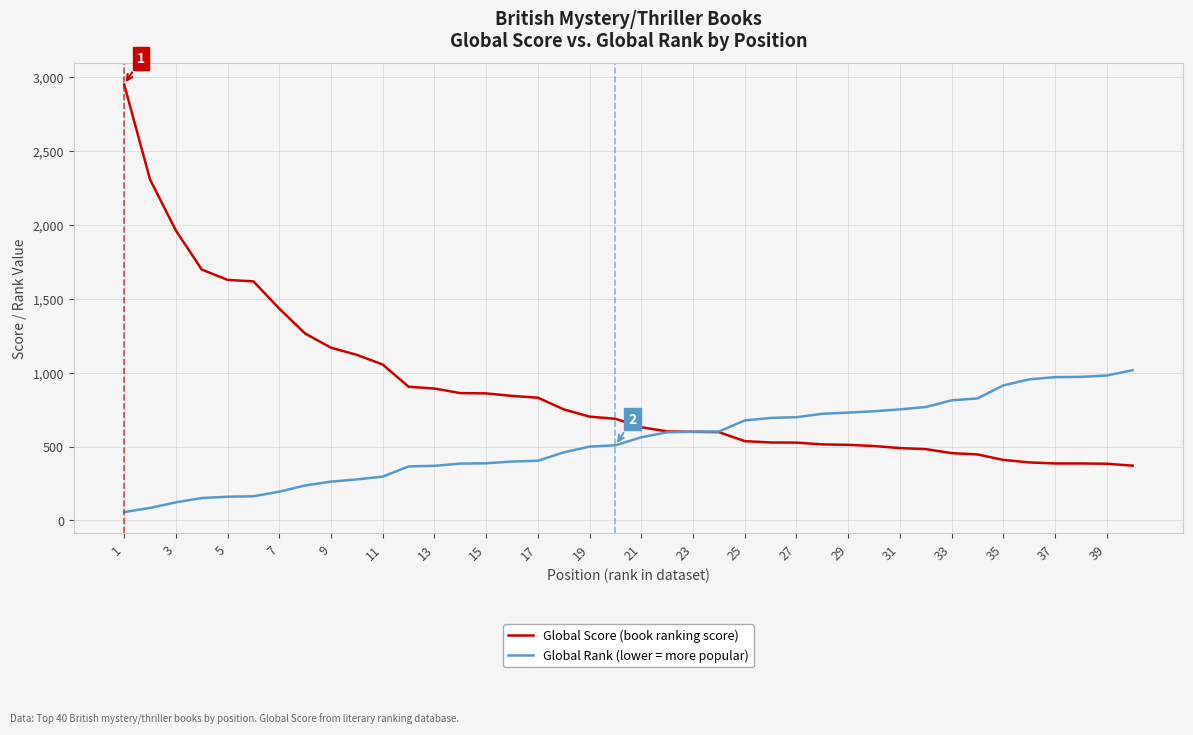

List the series in order of their overall mean, lowest first.

Global Rank (lower = more popular), Global Score (book ranking score)